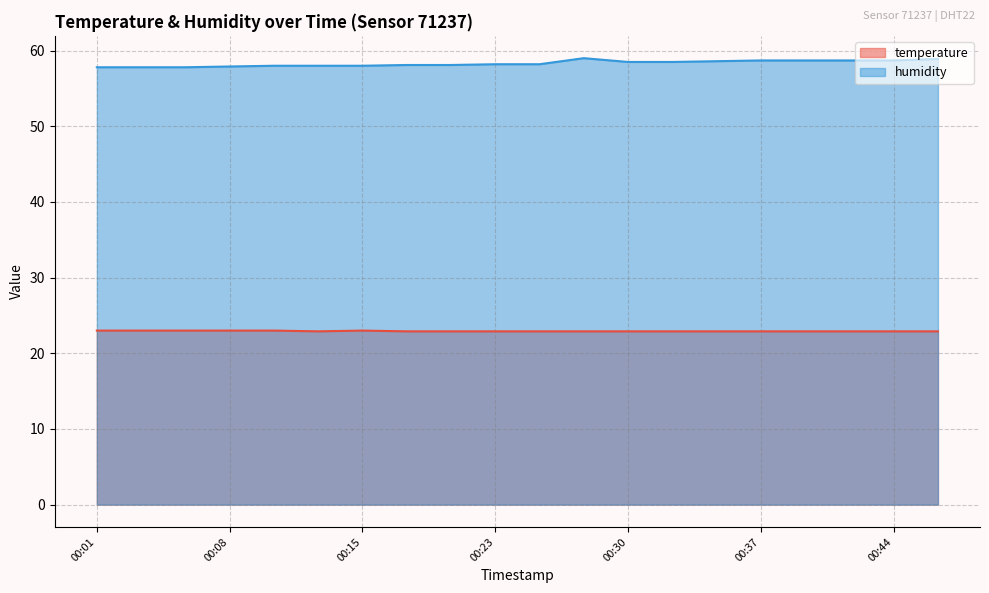

In temperature, how many points are lower than both neighbors (excluding endpoints)?

1